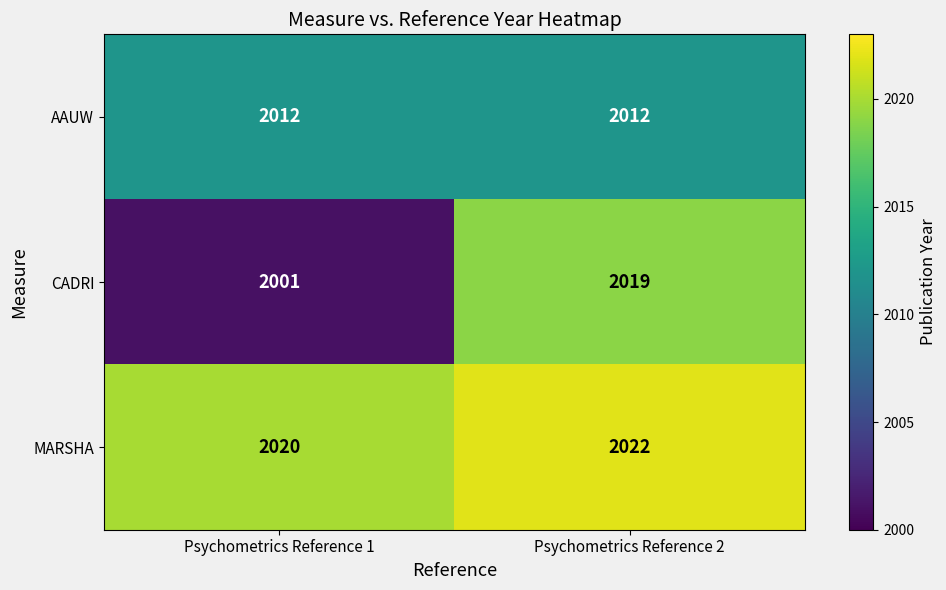

Which series has the widest spread of values?

CADRI